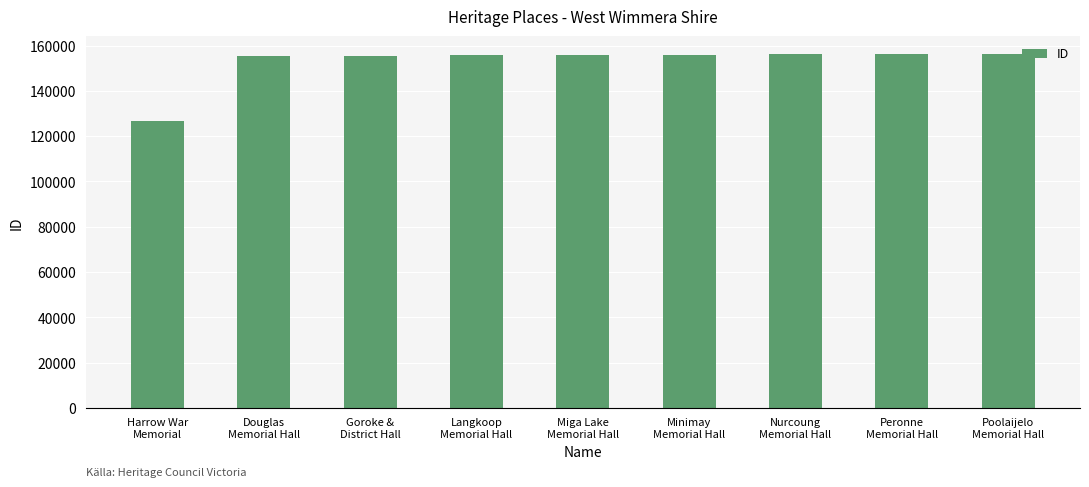

What is the average value?

152660